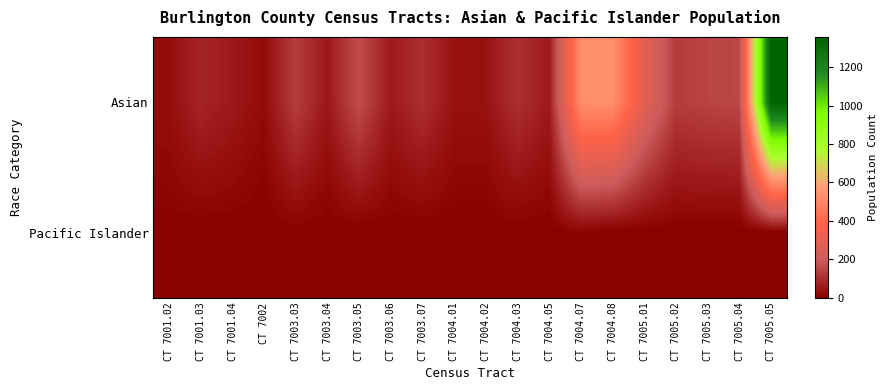

Which series has the largest range (max minus min)?

Asian